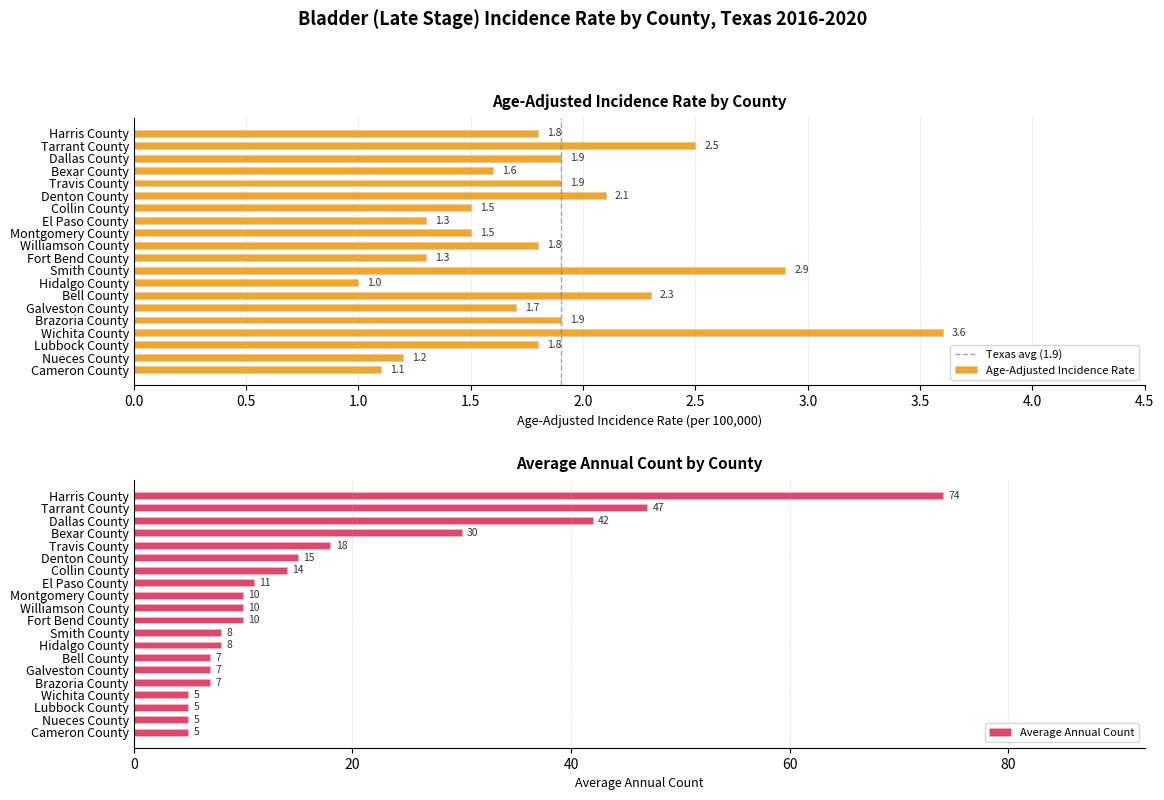

Reading left to right, extract all data points from this chart.

1.8	2.5	1.9	1.6	1.9	2.1	1.5	1.3	1.5	1.8	1.3	2.9	1.0	2.3	1.7	1.9	3.6	1.8	1.2	1.1